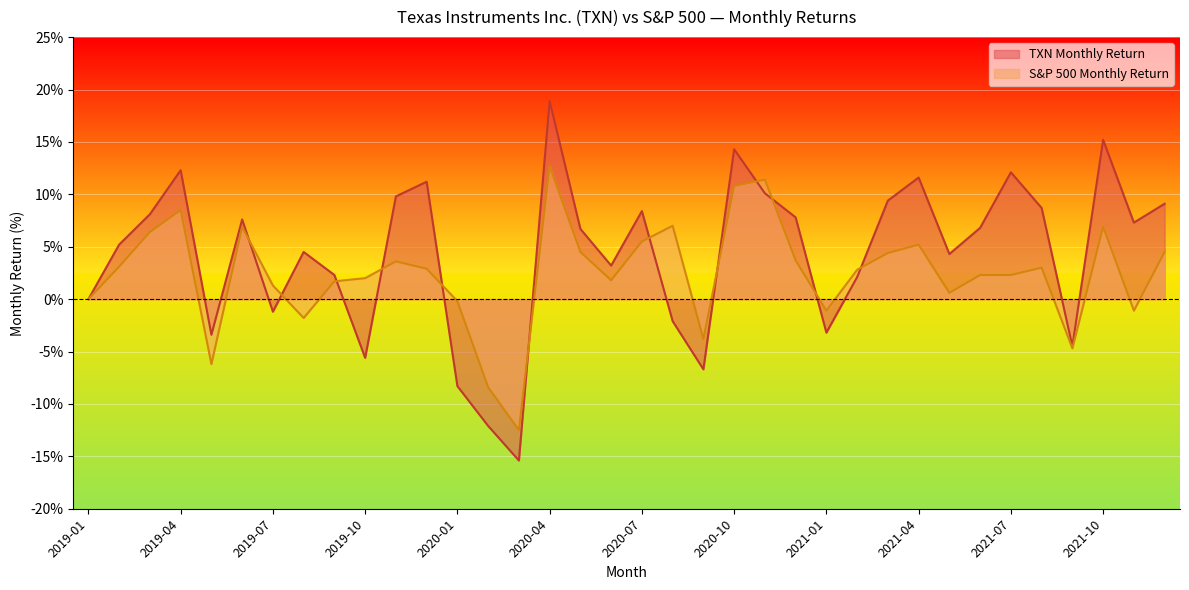

Is it true that TXN Monthly Return equals 2.9 at 2021-05?

False